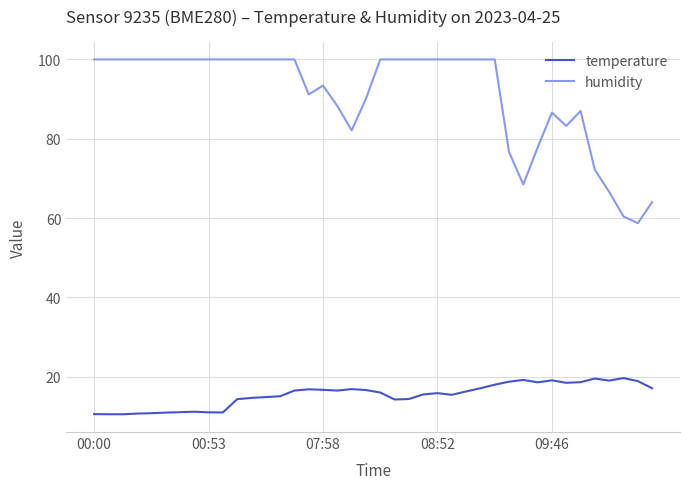

True or false: humidity has more than 1 points higher than both neighbors.

True